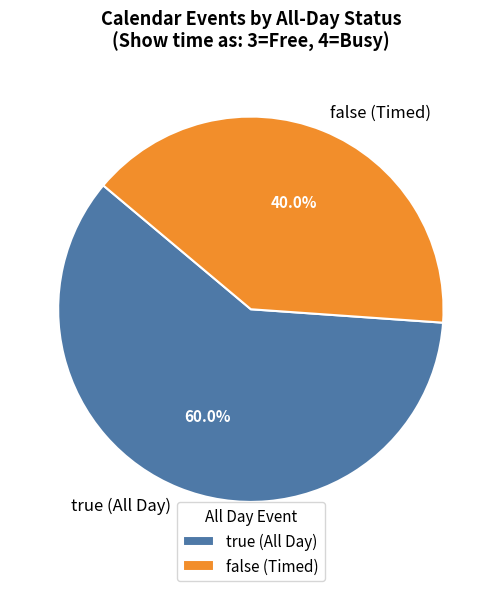

Is there any slice that represents more than half of the pie?

Yes